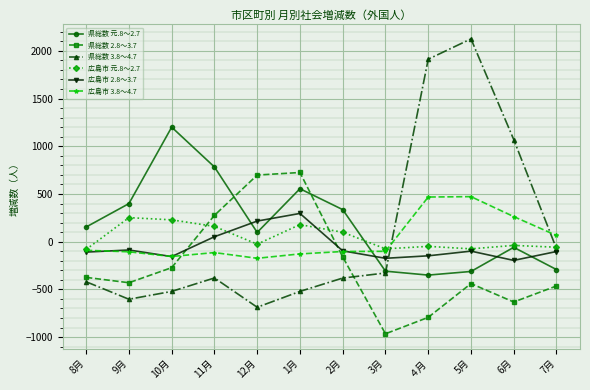

Which series changed the most between 11月 and 2月?

県総数 元.8～2.7